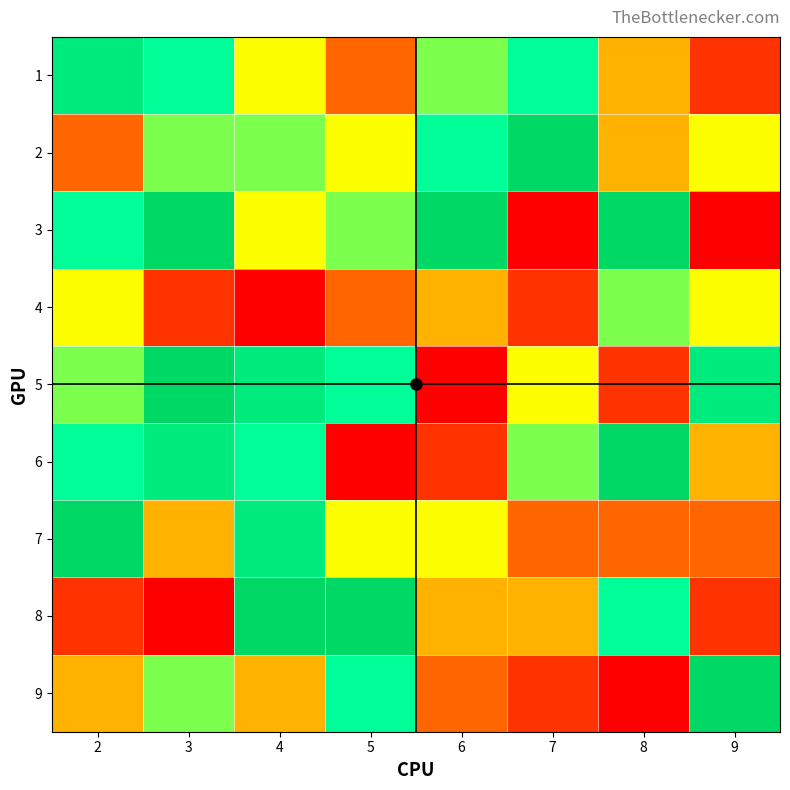

At how many categories does at least one series exceed 1?

8